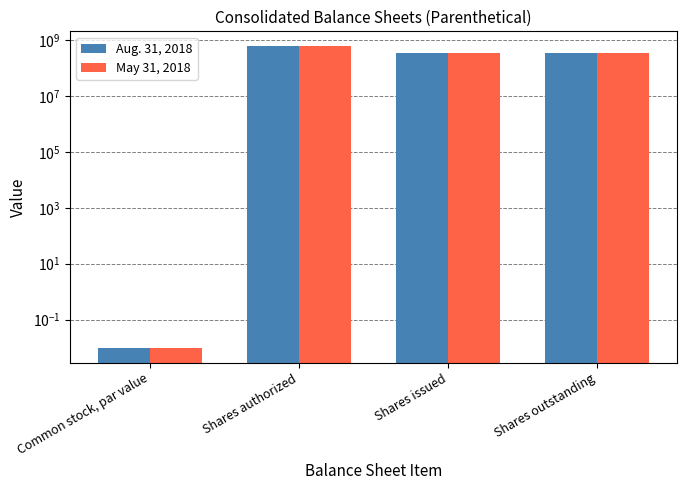

What is the average value of the May 31, 2018 series?

329500000.0